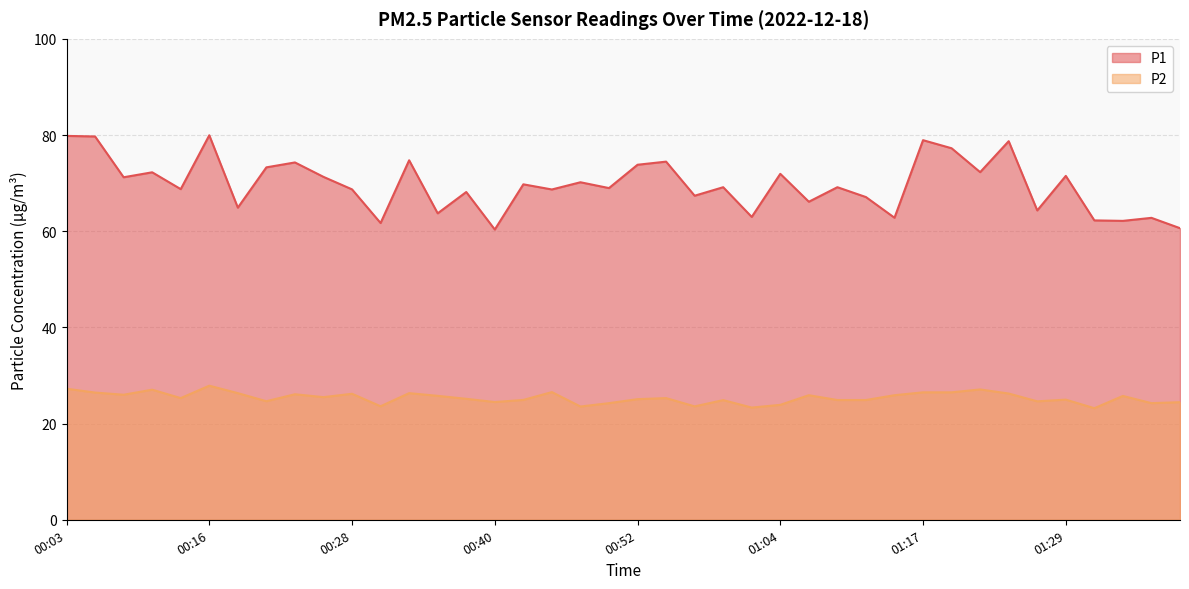

Rank the categories by P1 value from lowest to highest.

00:40, 01:39, 00:30, 01:34, 01:31, 01:36, 01:14, 01:02, 00:35, 01:26, 00:18, 01:07, 01:12, 00:57, 00:38, 00:45, 00:28, 00:13, 00:50, 01:00, 01:09, 00:42, 00:47, 00:08, 00:25, 01:29, 01:04, 00:11, 01:21, 00:21, 00:52, 00:23, 00:55, 00:33, 01:19, 01:24, 01:17, 00:06, 00:03, 00:16